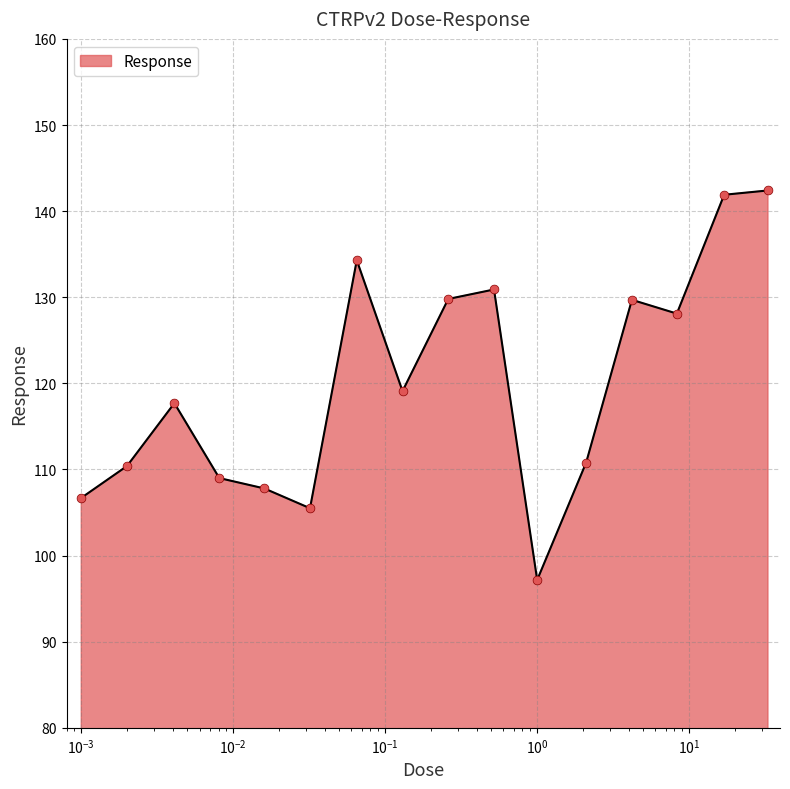

What is the difference between the maximum and minimum values?

45.2